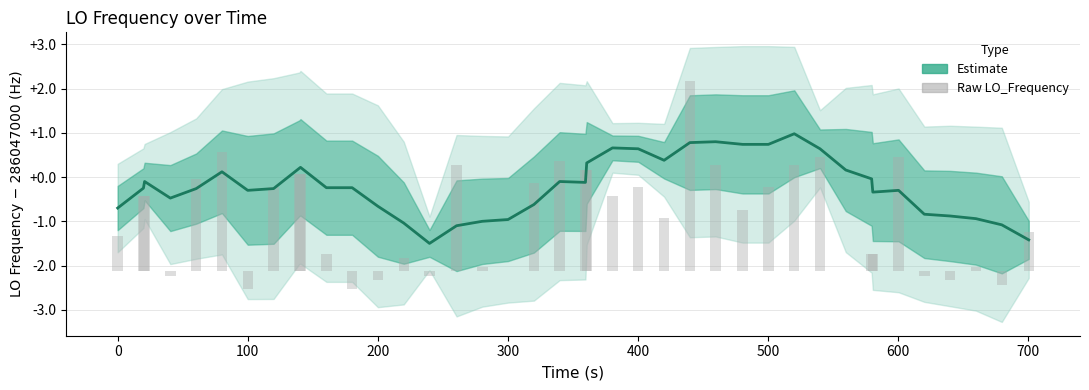

True or false: Estimate has a value of 385318837.6 at 27.

False